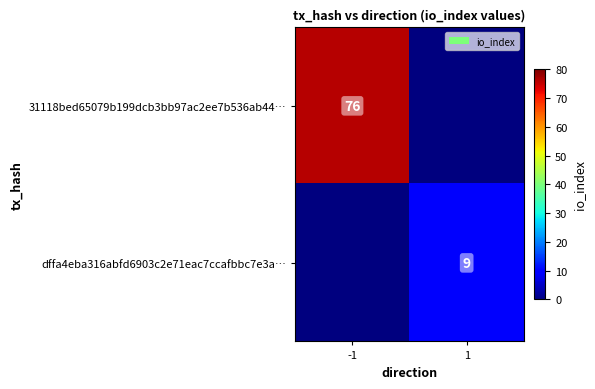

The dffa4eba316abfd6903c2e71eac7ccafbbc7e3a… series shows 9 at 1. True or false?

True